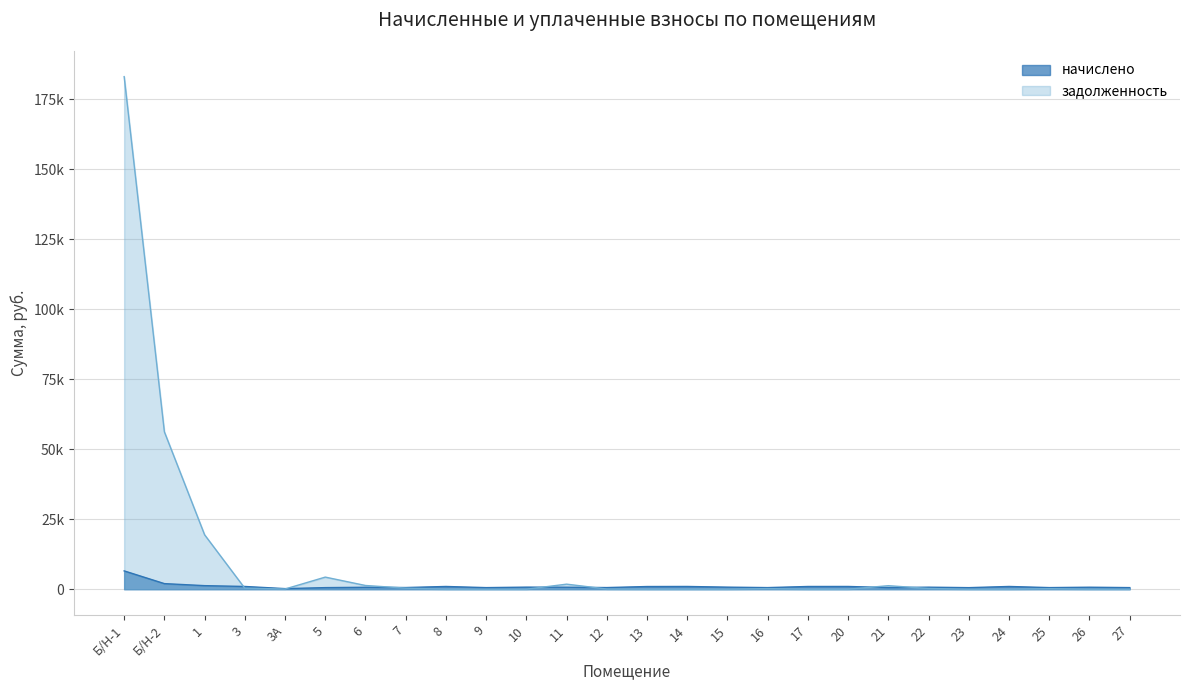

The value of задолженность at 20 is 0.0. True or false?

True